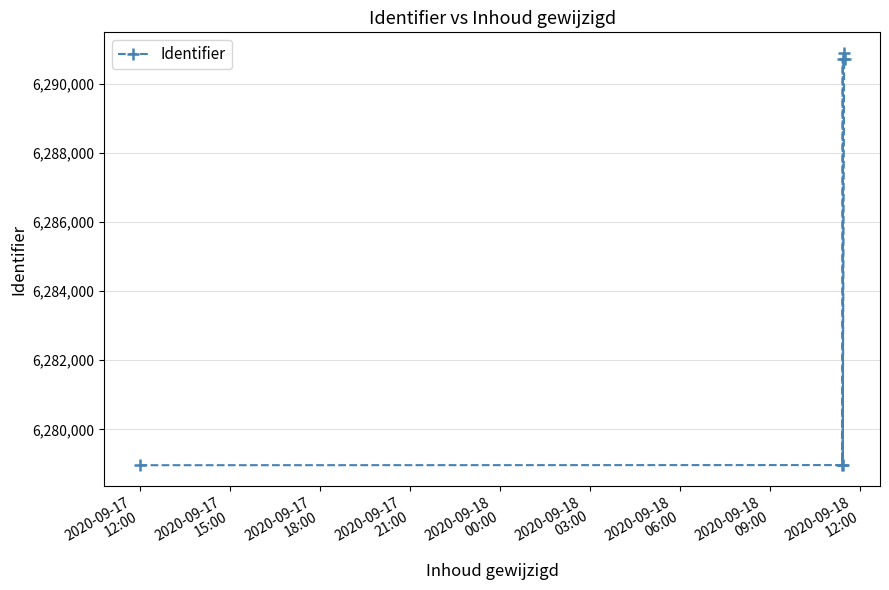

What is the value of the 4th point from the left?

6278980